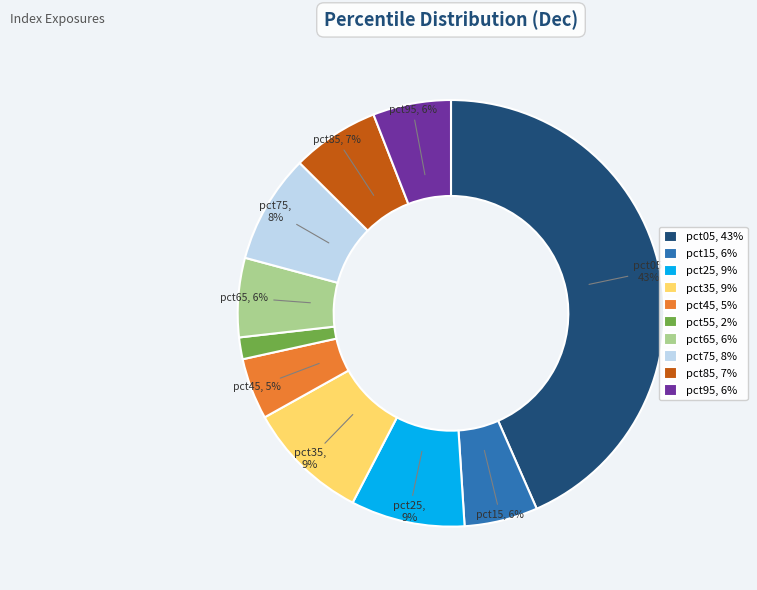

Does any single category account for the majority?

No